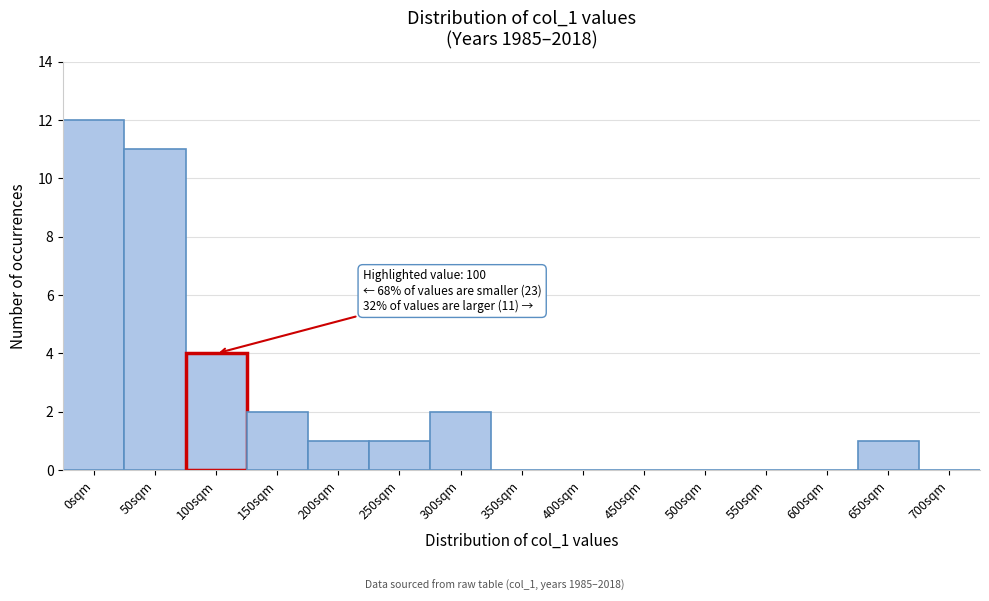

Reading right to left, transcribe all the data shown in this chart.

700sqm=0	650sqm=1	600sqm=0	550sqm=0	500sqm=0	450sqm=0	400sqm=0	350sqm=0	300sqm=2	250sqm=1	200sqm=1	150sqm=2	100sqm=4	50sqm=11	0sqm=12